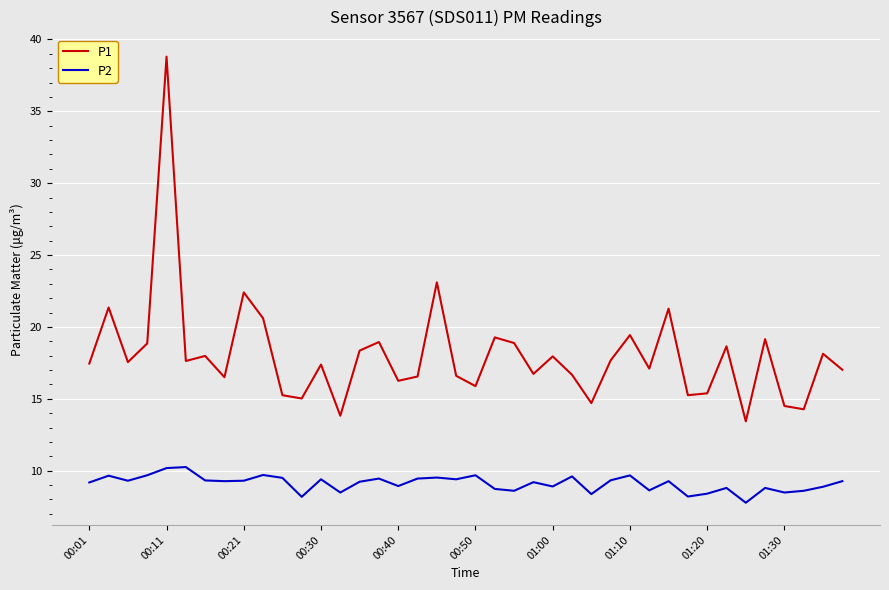

True or false: P2 and P1 cross at least once.

False